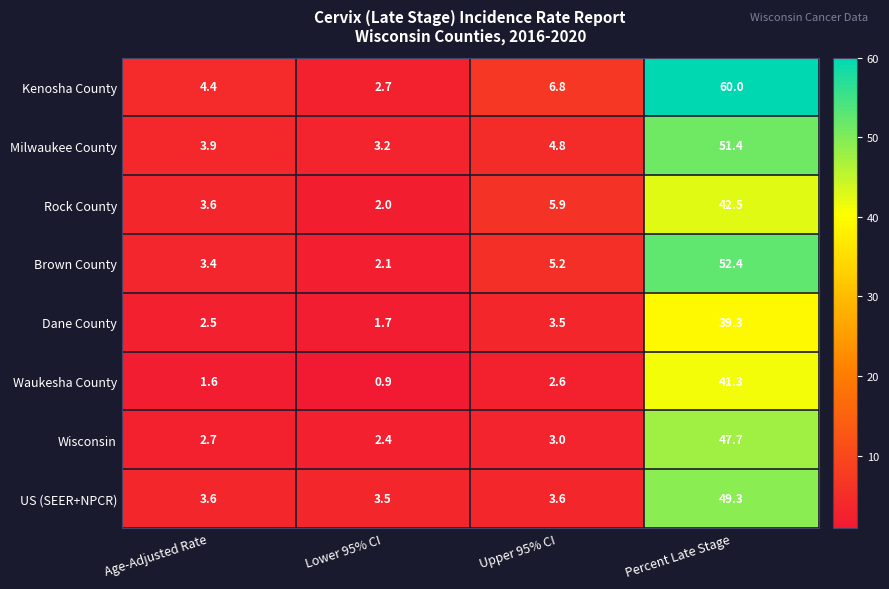

What is the difference between the second highest and second lowest values in the Waukesha County series?

1.0